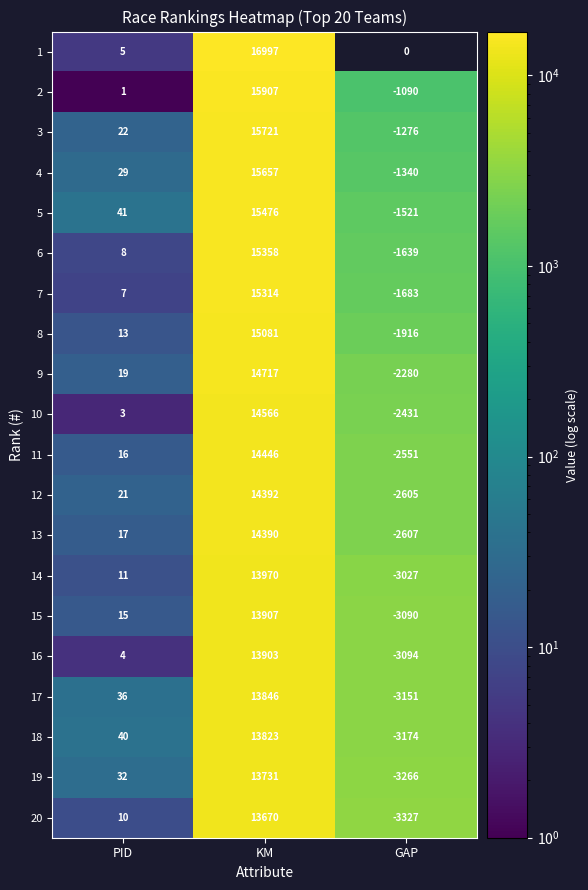

What is the difference between the 2 values at GAP and PID?

1091